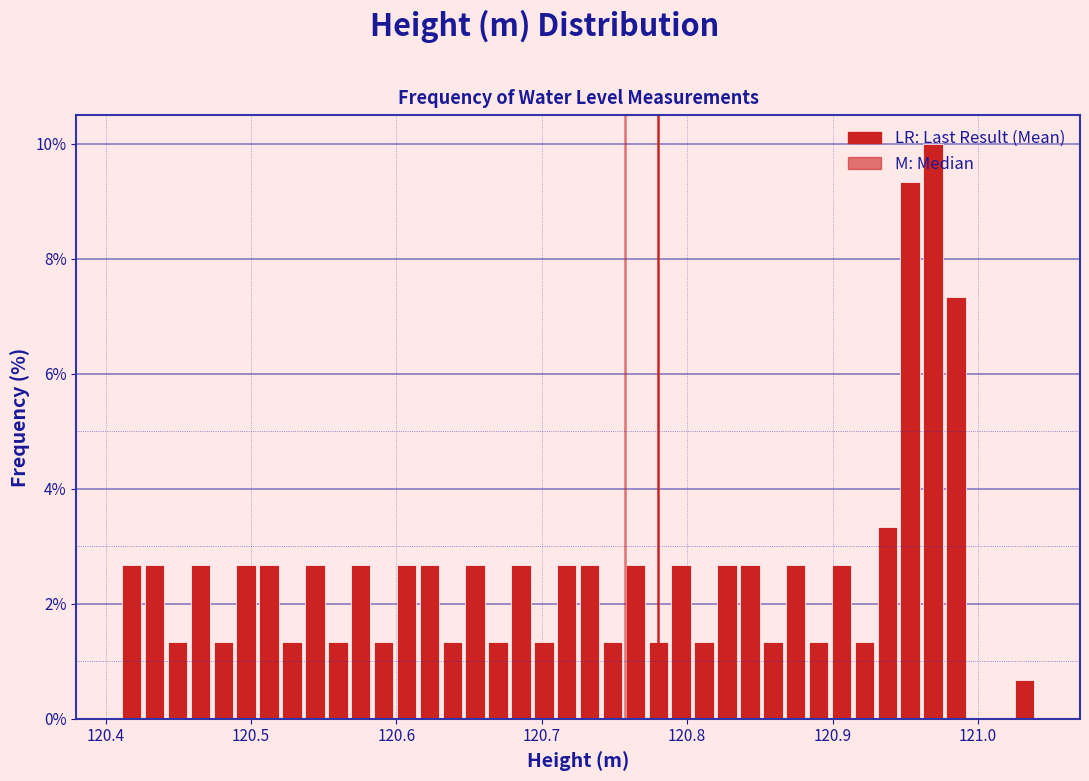

Around what value on the x-axis is the tallest bar? Give the approximate position of its centre, as read against the axis.

120.97